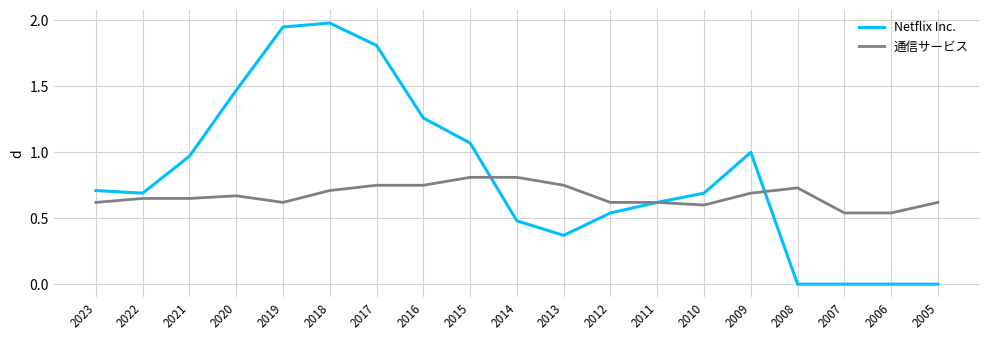

List the series in order of their peak value, highest first.

Netflix Inc., 通信サービス